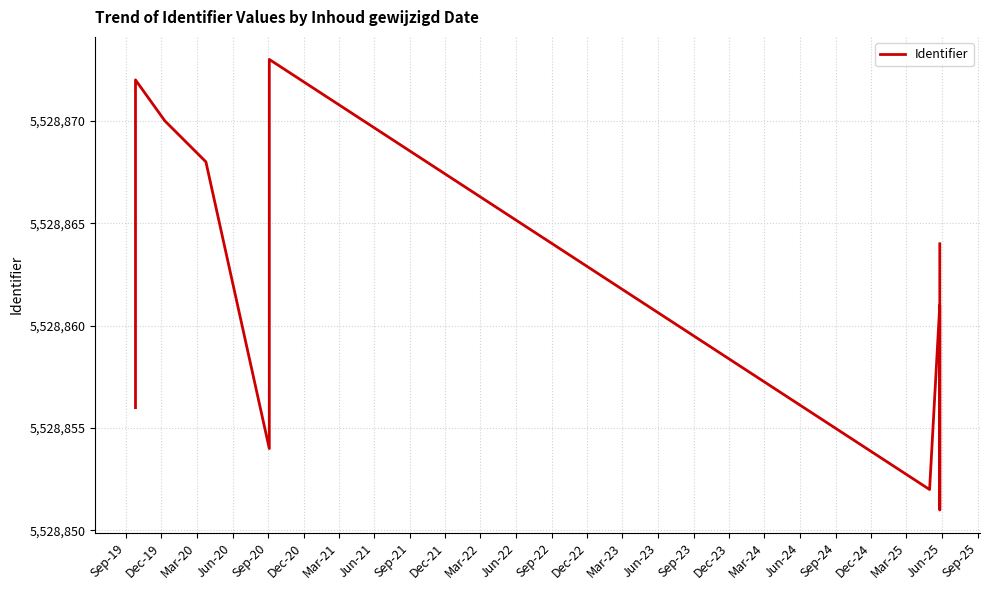

What is the label of the 11th point from the left?

Mar-22